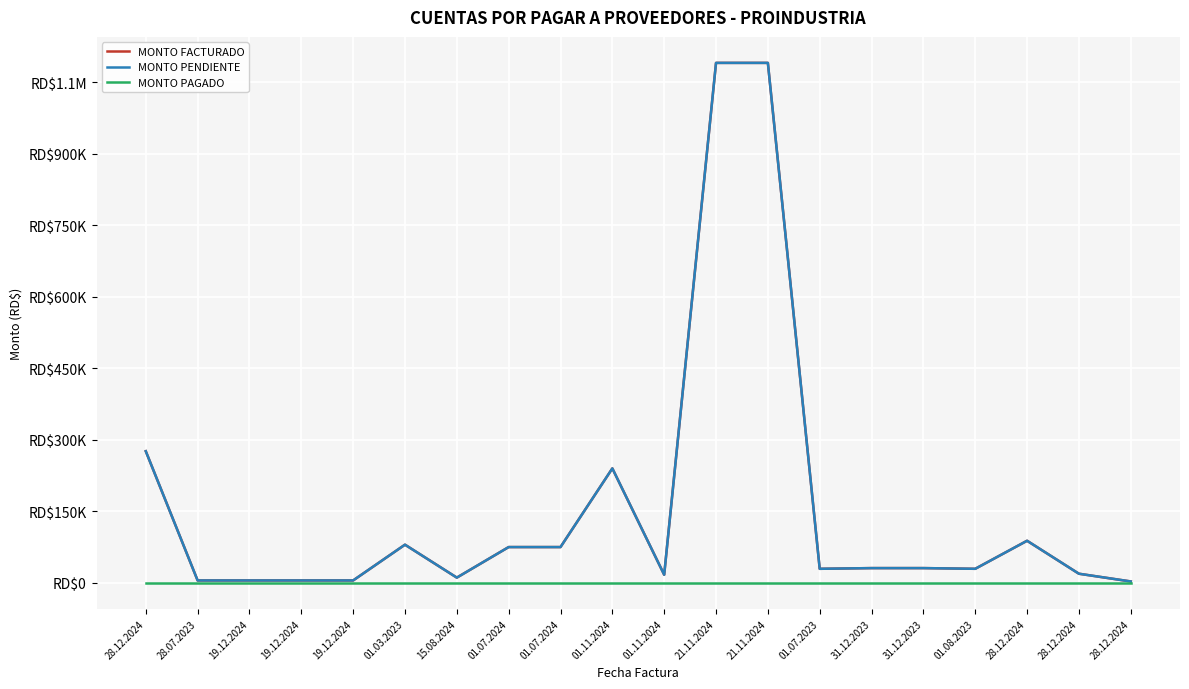

What is the difference between the maximum and minimum values in the MONTO FACTURADO series?

1087647.1